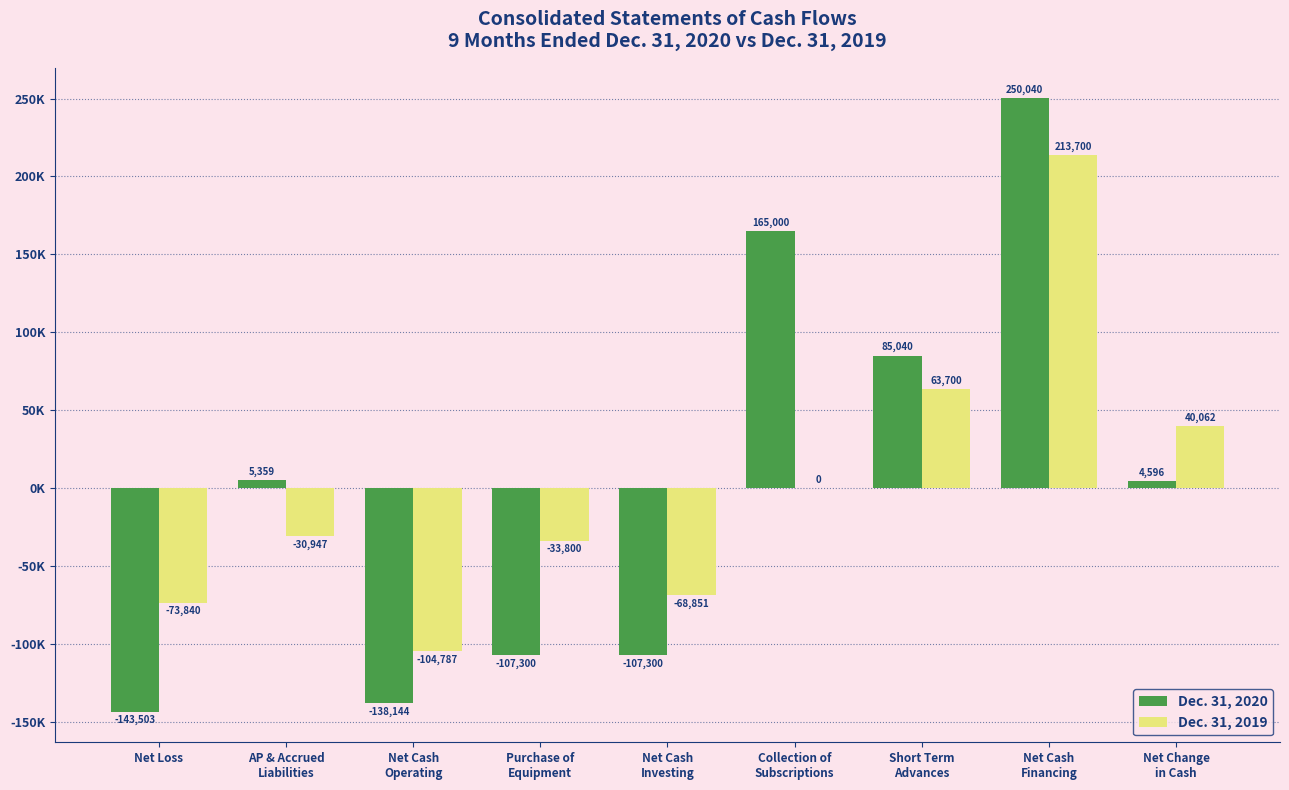

What is the value of the Dec. 31, 2020 bar at the 5th from the left?

-107300